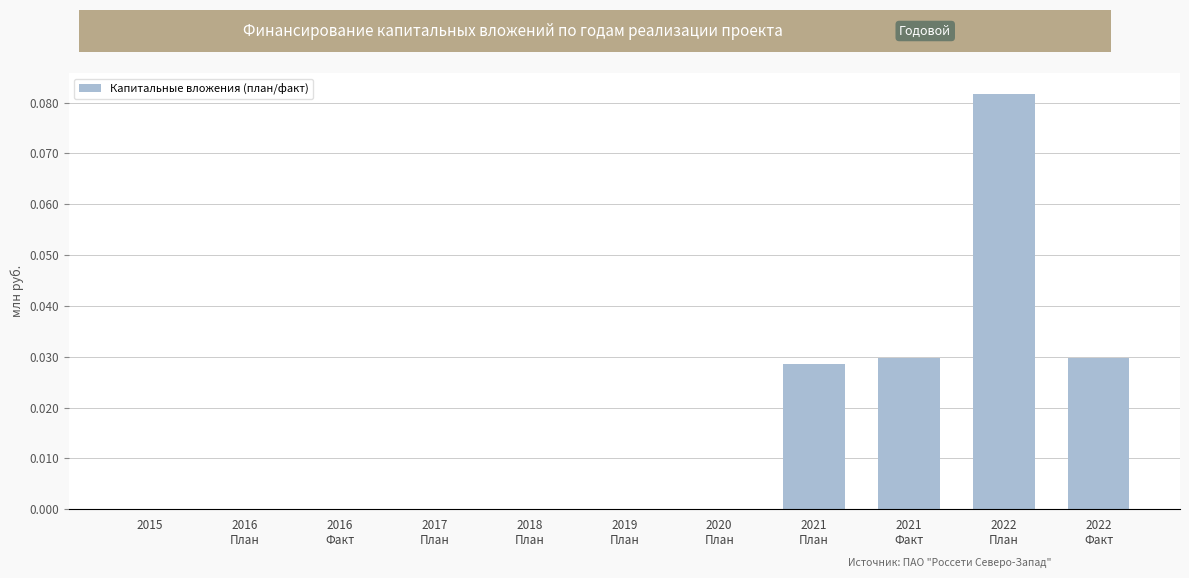

True or false: the data shows 0.0 at 2015.

True